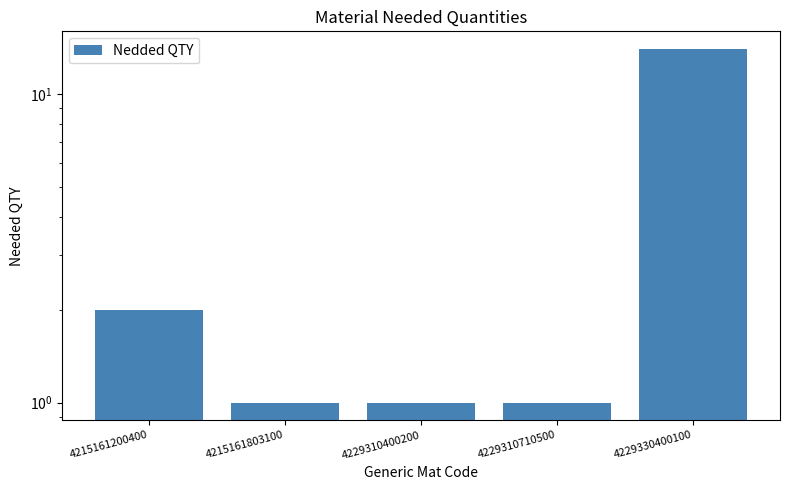

At which category does the chart reach its minimum across all series?

4215161803100